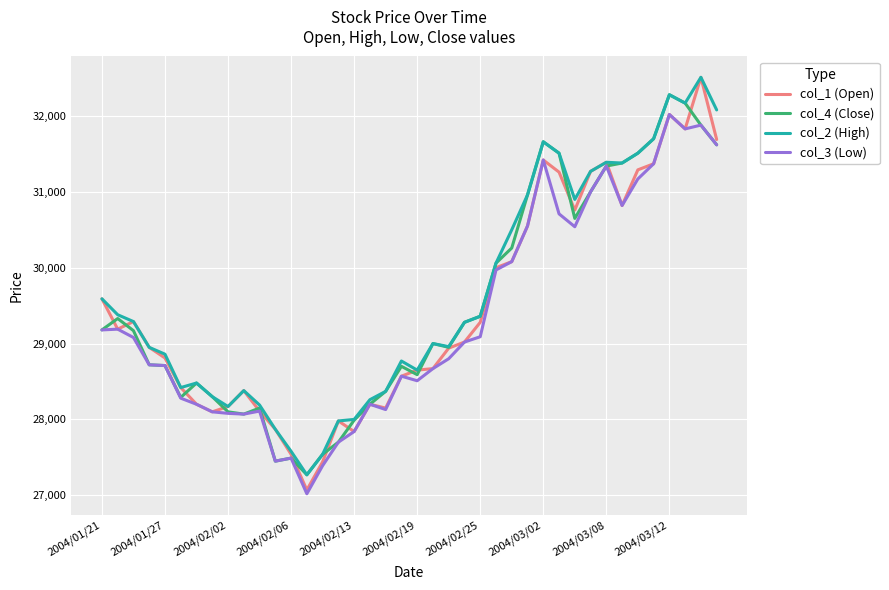

Which series has the largest range (max minus min)?

col_1 (Open)